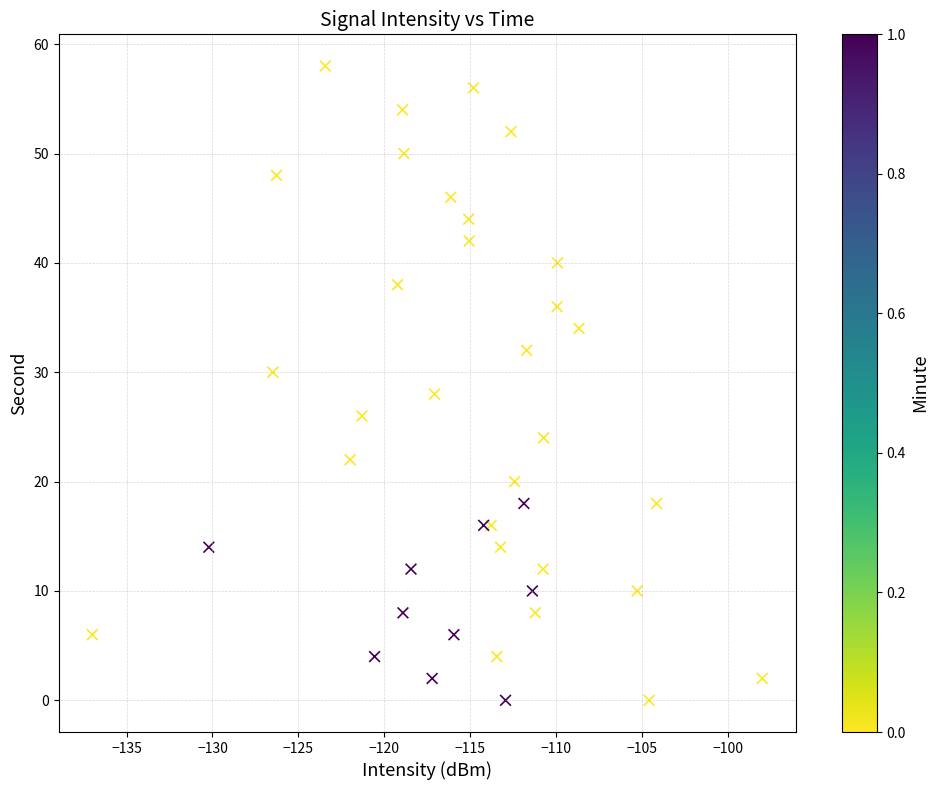

What is the range of Y values (max minus min)?

58